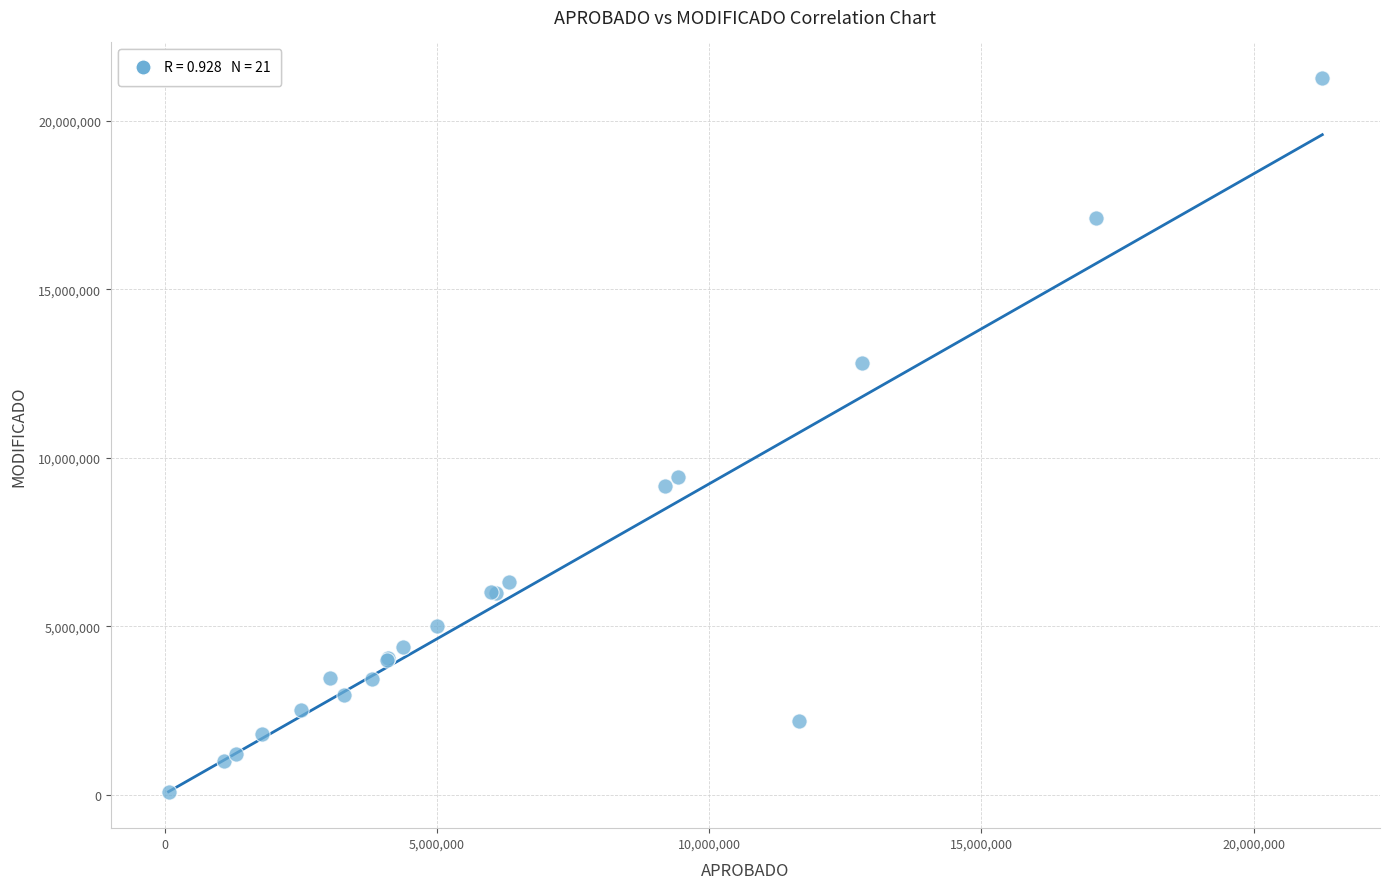

What Y value in the scatter plot is closest to 10664406?

9431515.0